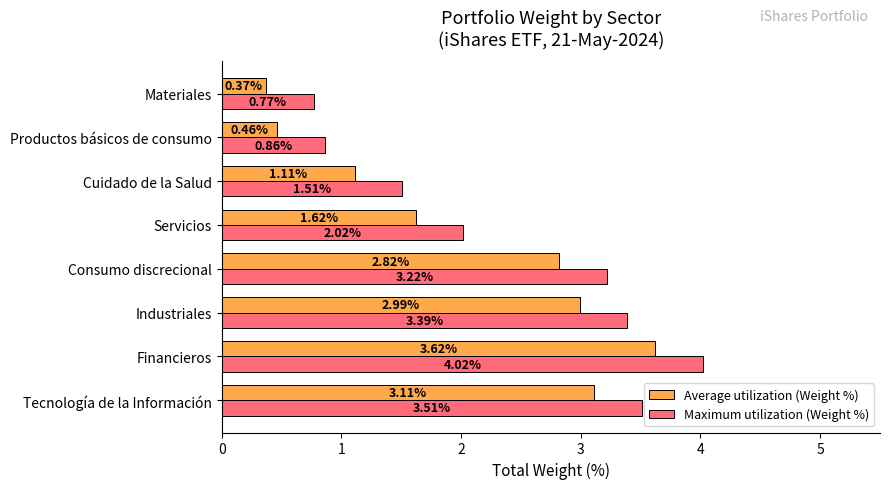

What is the sum of all Average utilization (Weight %) values?

16.1